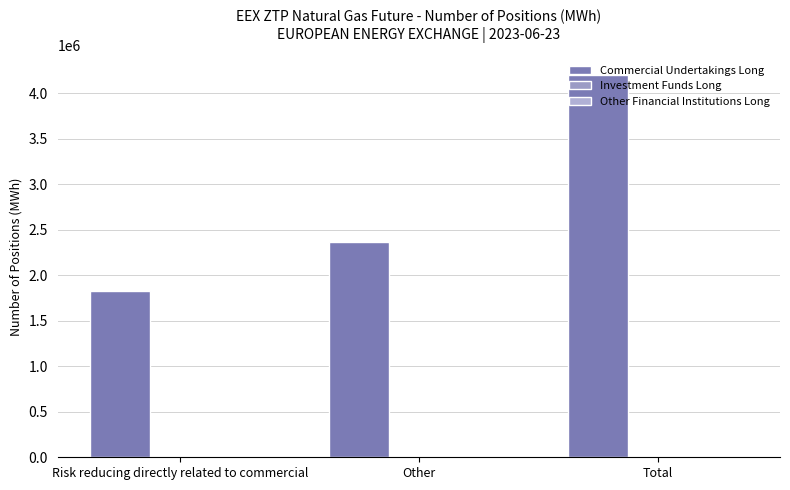

Are the bars horizontal?

No